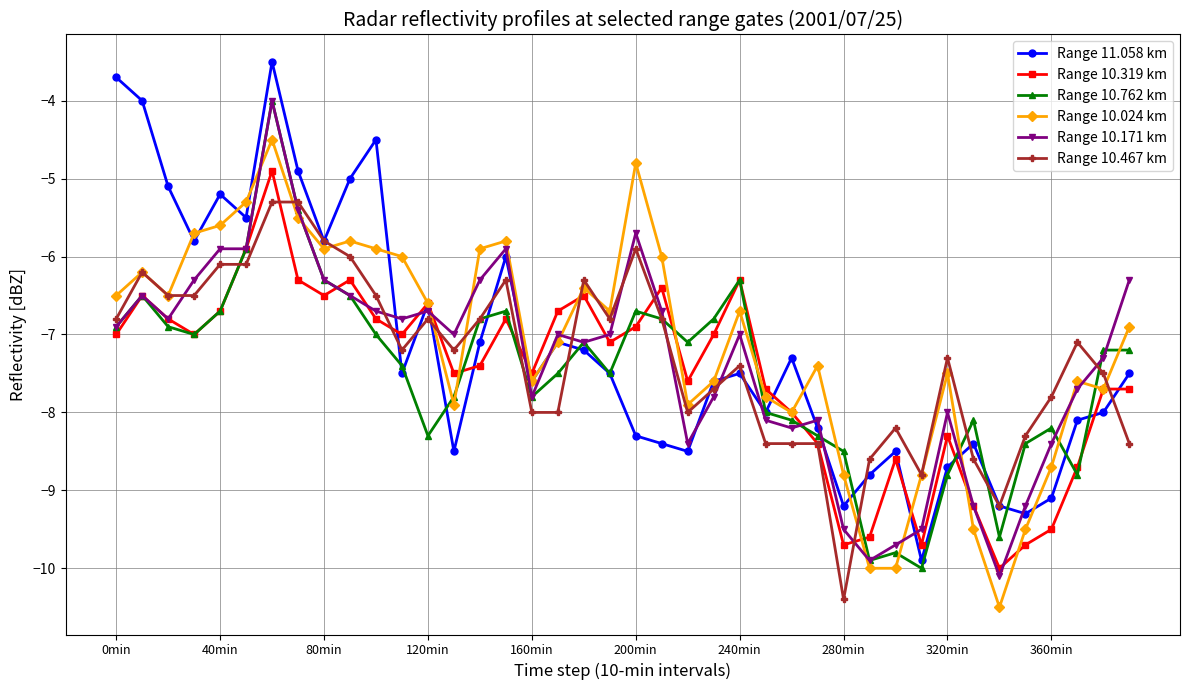

What is the value of the Range 10.024 km point at the 24th from the left?

-7.6